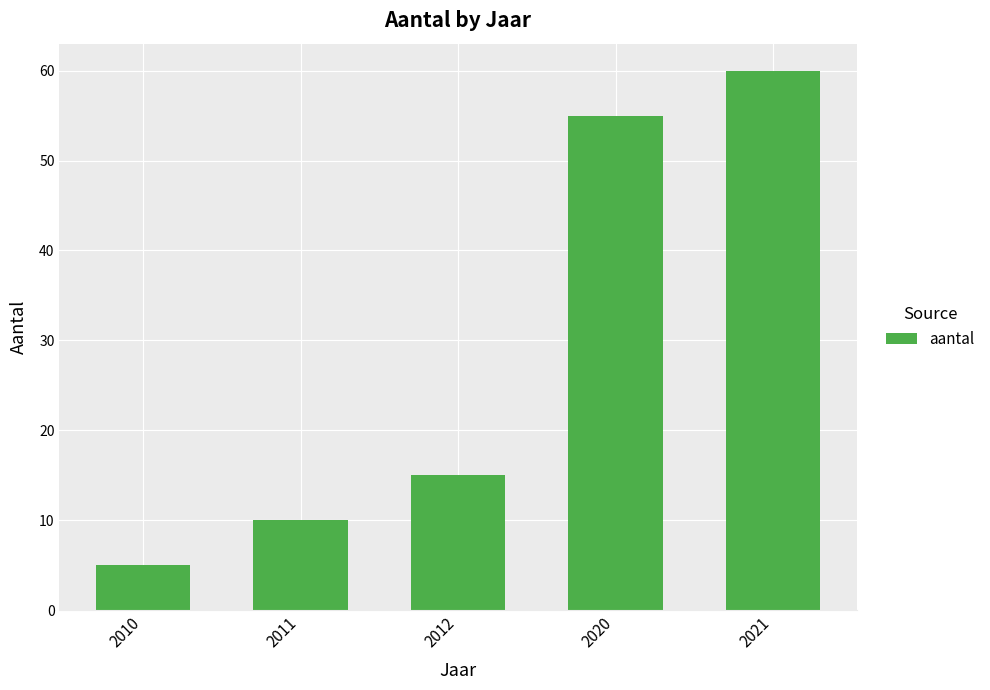

List the labels in order of value, smallest first.

2010, 2011, 2012, 2020, 2021